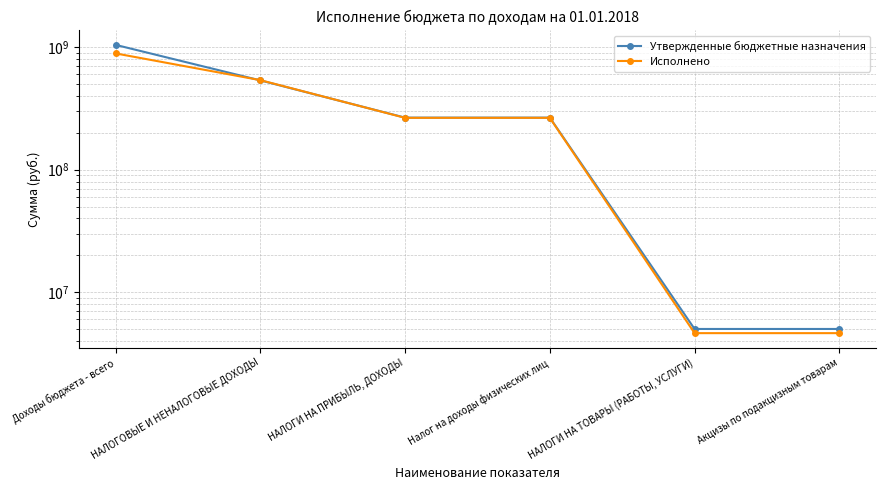

What is the difference between the second highest and minimum values in the Утвержденные бюджетные назначения series?

530163800.0